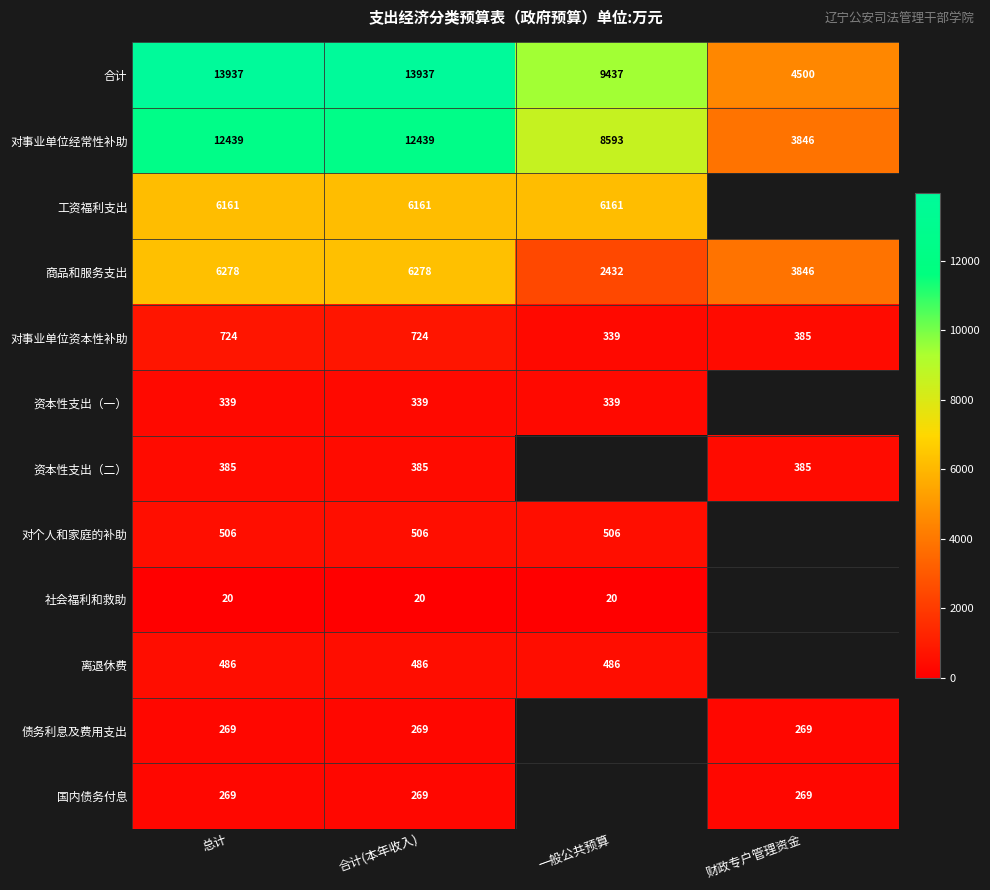

Which has a higher value, 总计 or 财政专户管理资金?

总计